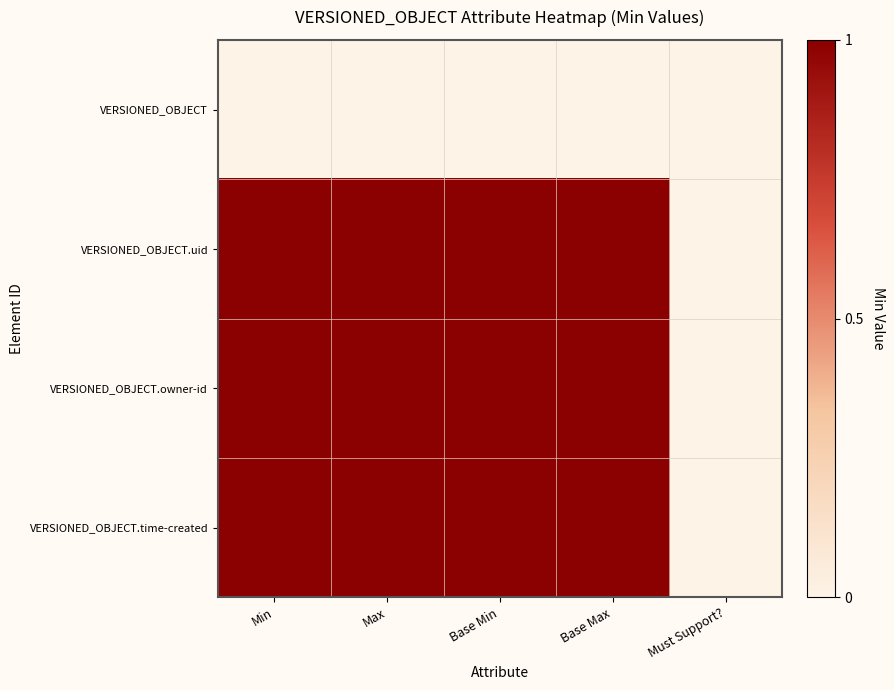

What is the difference between the highest and lowest values at Max?

1